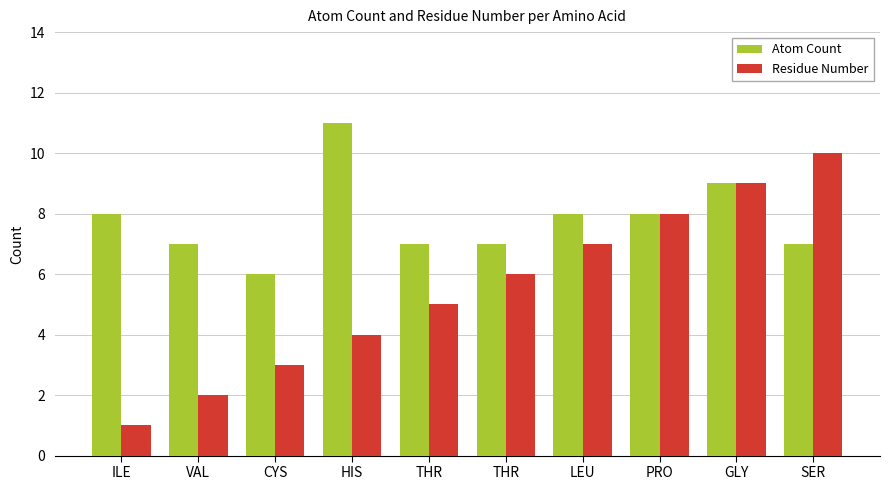

Where does the Residue Number series first go above 6?

LEU